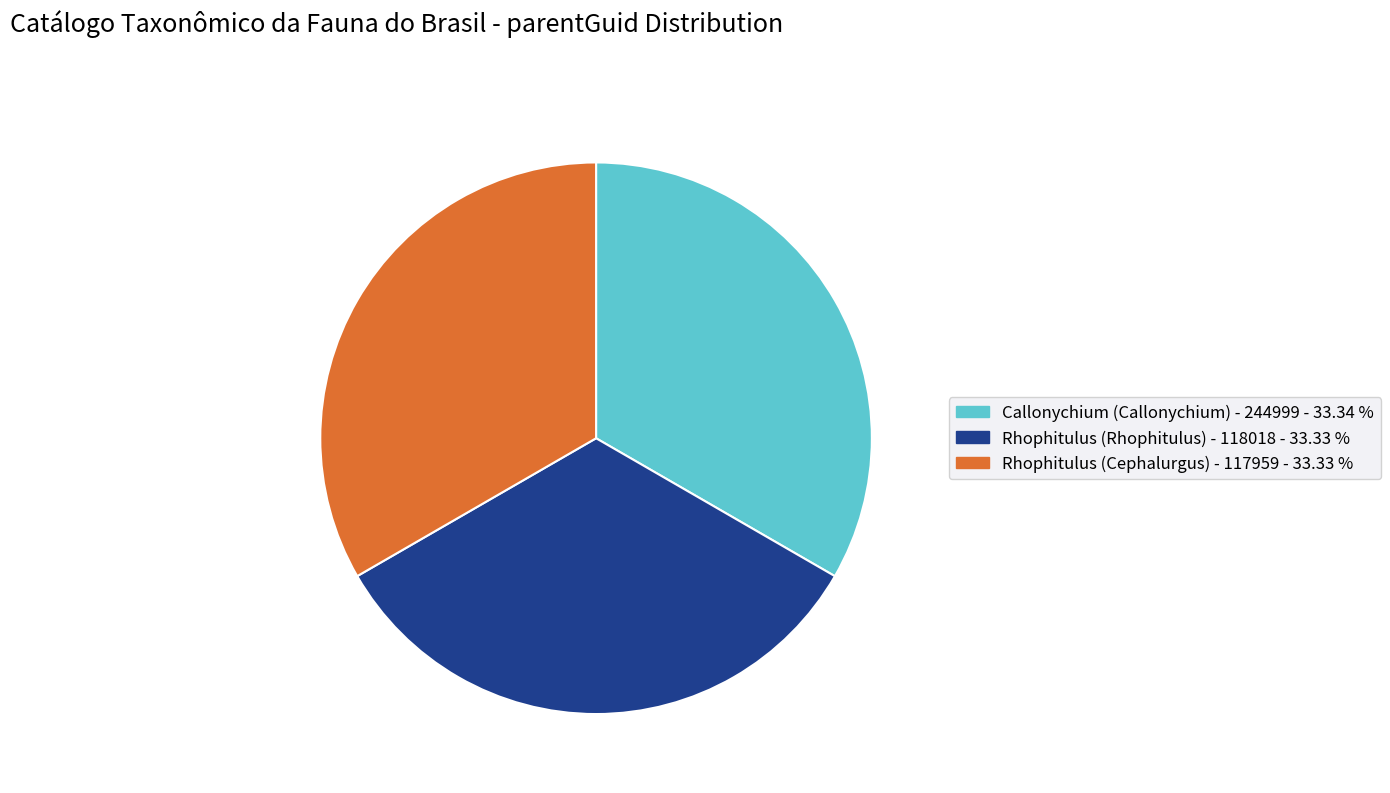

True or false: Callonychium (Callonychium) - 244999 accounts for 48% of the total.

False